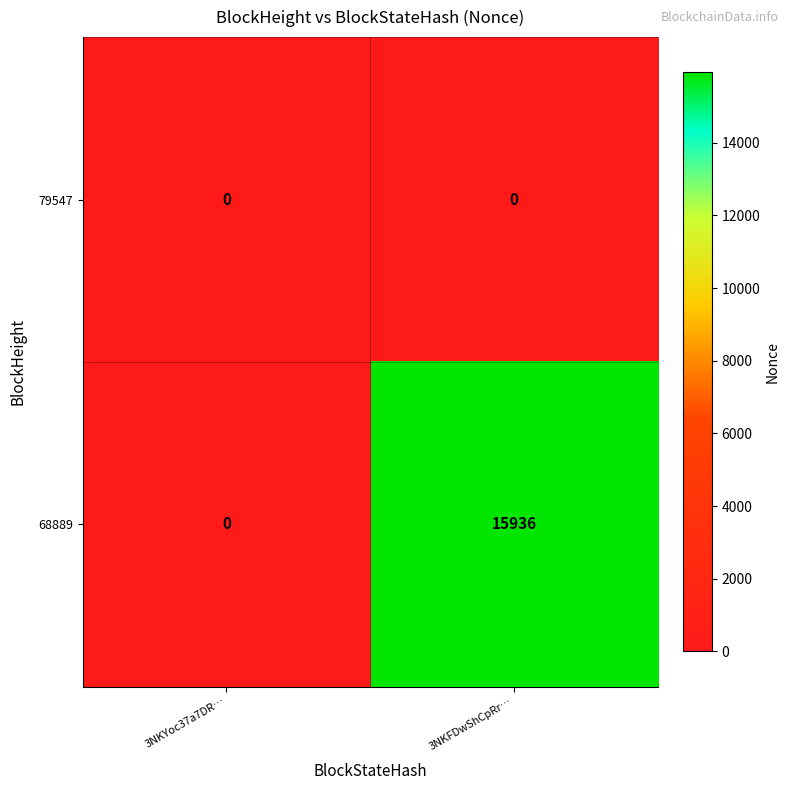

Is it true that 68889 equals -5855 at 3NKYoc37a7DR…?

False